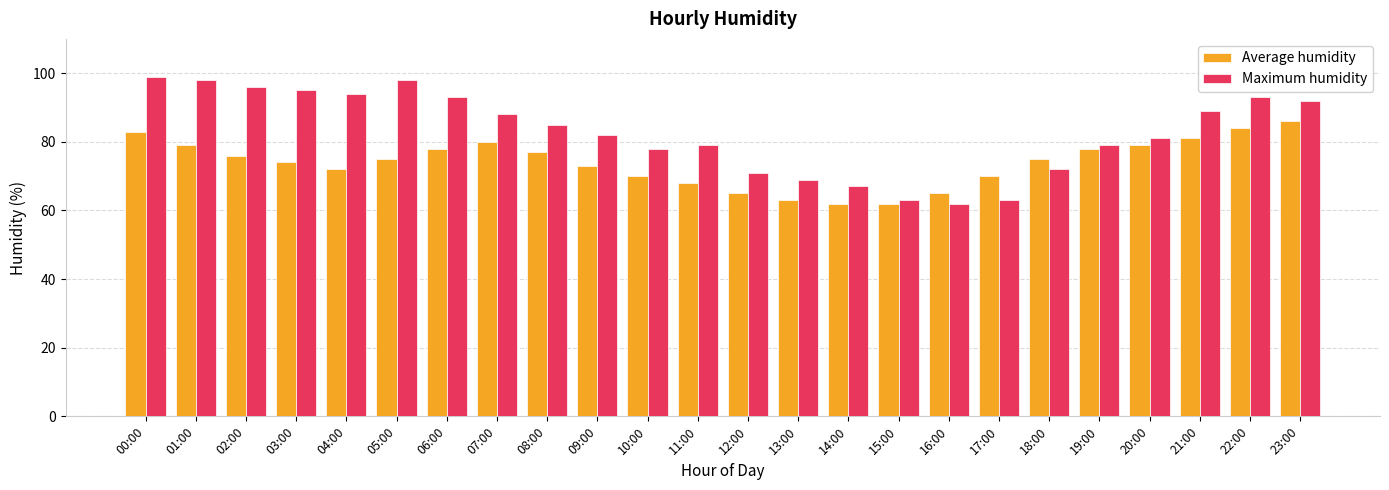

What position from the left is 03:00?

4